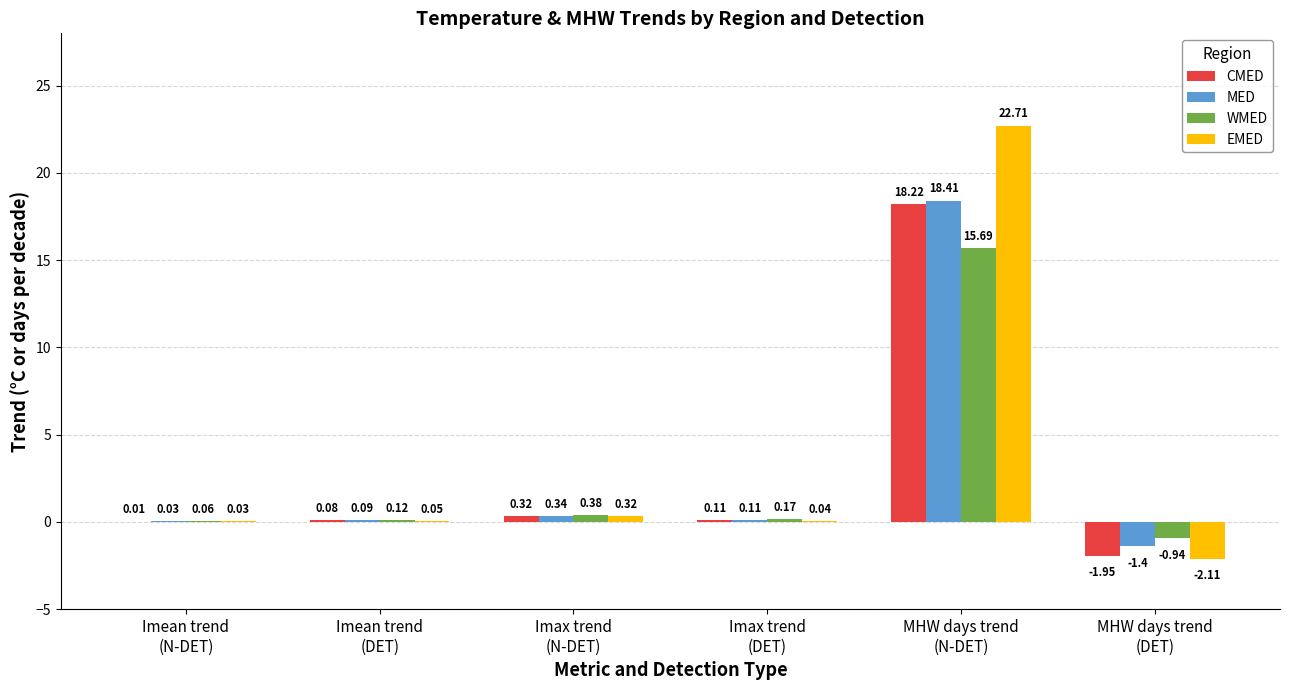

What is the difference between the CMED values at MHW days trend
(DET) and Imax trend
(N-DET)?

2.3